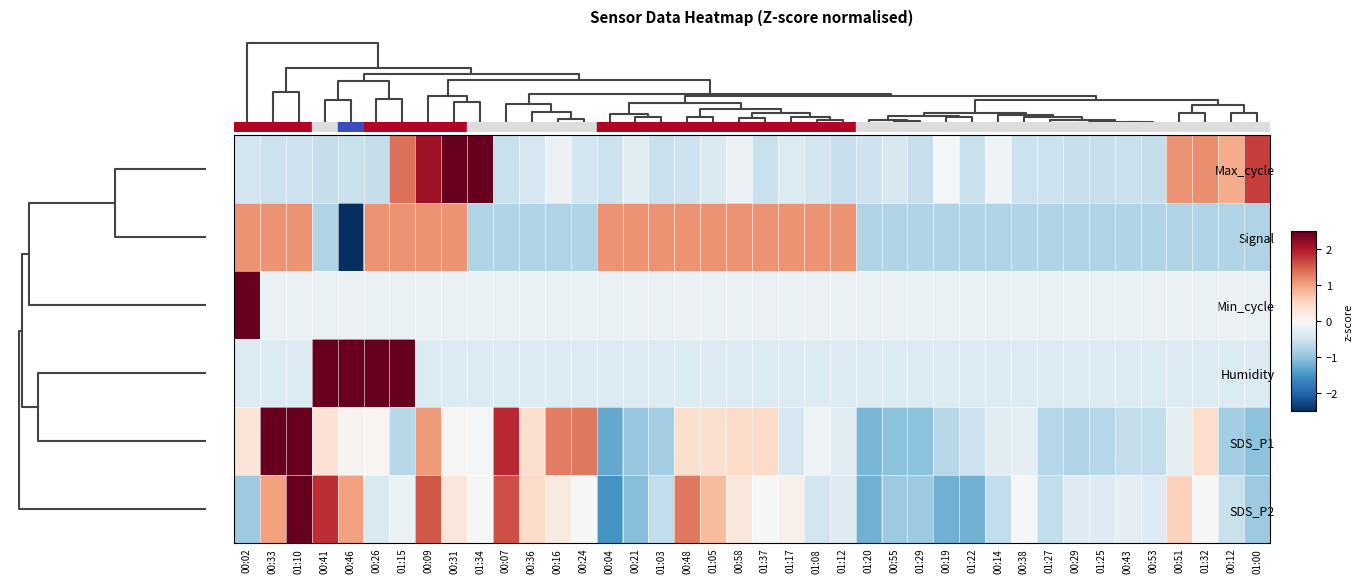

Reading right to left, extract all data points from this chart.

Max_cycle: 01:00=1.7	00:12=0.9	01:32=1.2	00:51=1.1	00:53=-0.6	00:43=-0.6	01:25=-0.6	00:29=-0.6	01:27=-0.5	00:38=-0.5	00:14=-0.1	01:22=-0.6	00:19=-0.1	01:29=-0.6	00:55=-0.4	01:20=-0.5	01:12=-0.6	01:08=-0.5	01:17=-0.3	01:37=-0.6	00:58=-0.2	01:05=-0.4	00:48=-0.5	01:03=-0.5	00:21=-0.3	00:04=-0.5	00:24=-0.5	00:16=-0.1	00:36=-0.4	00:07=-0.6	01:34=3.1	00:31=3.2	00:09=2.1	01:15=1.4	00:26=-0.6	00:46=-0.5	00:41=-0.6	01:10=-0.5	00:33=-0.5	00:02=-0.5
Signal: 01:00=-0.7	00:12=-0.7	01:32=-0.7	00:51=-0.7	00:53=-0.7	00:43=-0.7	01:25=-0.7	00:29=-0.7	01:27=-0.7	00:38=-0.7	00:14=-0.7	01:22=-0.7	00:19=-0.7	01:29=-0.7	00:55=-0.7	01:20=-0.7	01:12=1.1	01:08=1.1	01:17=1.1	01:37=1.1	00:58=1.1	01:05=1.1	00:48=1.1	01:03=1.1	00:21=1.1	00:04=1.1	00:24=-0.7	00:16=-0.7	00:36=-0.7	00:07=-0.7	01:34=-0.7	00:31=1.1	00:09=1.1	01:15=1.1	00:26=1.1	00:46=-2.6	00:41=-0.7	01:10=1.1	00:33=1.1	00:02=1.1
Min_cycle: 01:00=-0.2	00:12=-0.2	01:32=-0.2	00:51=-0.2	00:53=-0.2	00:43=-0.2	01:25=-0.2	00:29=-0.2	01:27=-0.2	00:38=-0.2	00:14=-0.2	01:22=-0.2	00:19=-0.2	01:29=-0.2	00:55=-0.2	01:20=-0.2	01:12=-0.2	01:08=-0.2	01:17=-0.2	01:37=-0.2	00:58=-0.2	01:05=-0.2	00:48=-0.2	01:03=-0.2	00:21=-0.2	00:04=-0.2	00:24=-0.2	00:16=-0.2	00:36=-0.2	00:07=-0.2	01:34=-0.2	00:31=-0.2	00:09=-0.2	01:15=-0.2	00:26=-0.2	00:46=-0.2	00:41=-0.2	01:10=-0.2	00:33=-0.2	00:02=6.2
Humidity: 01:00=-0.3	00:12=-0.3	01:32=-0.3	00:51=-0.3	00:53=-0.3	00:43=-0.3	01:25=-0.3	00:29=-0.3	01:27=-0.3	00:38=-0.3	00:14=-0.3	01:22=-0.3	00:19=-0.3	01:29=-0.3	00:55=-0.3	01:20=-0.3	01:12=-0.3	01:08=-0.3	01:17=-0.3	01:37=-0.3	00:58=-0.3	01:05=-0.3	00:48=-0.3	01:03=-0.3	00:21=-0.3	00:04=-0.3	00:24=-0.3	00:16=-0.3	00:36=-0.3	00:07=-0.3	01:34=-0.3	00:31=-0.3	00:09=-0.3	01:15=2.9	00:26=3.0	00:46=3.1	00:41=3.0	01:10=-0.3	00:33=-0.3	00:02=-0.3
SDS_P1: 01:00=-1.0	00:12=-0.9	01:32=0.4	00:51=-0.2	00:53=-0.6	00:43=-0.6	01:25=-0.7	00:29=-0.8	01:27=-0.7	00:38=-0.2	00:14=-0.3	01:22=-0.5	00:19=-0.7	01:29=-1.0	00:55=-1.0	01:20=-1.1	01:12=-0.3	01:08=-0.1	01:17=-0.4	01:37=0.5	00:58=0.5	01:05=0.4	00:48=0.4	01:03=-0.9	00:21=-1.0	00:04=-1.3	00:24=1.3	00:16=1.3	00:36=0.4	00:07=1.9	01:34=-0.1	00:31=0.0	00:09=1.1	01:15=-0.7	00:26=0.0	00:46=0.1	00:41=0.4	01:10=2.6	00:33=3.4	00:02=0.3
SDS_P2: 01:00=-0.9	00:12=-0.6	01:32=-0.0	00:51=0.6	00:53=-0.3	00:43=-0.2	01:25=-0.3	00:29=-0.3	01:27=-0.6	00:38=-0.0	00:14=-0.6	01:22=-1.2	00:19=-1.2	01:29=-0.9	00:55=-0.9	01:20=-1.2	01:12=-0.3	01:08=-0.5	01:17=0.1	01:37=-0.0	00:58=0.3	01:05=0.8	00:48=1.3	01:03=-0.6	00:21=-1.1	00:04=-1.5	00:24=-0.0	00:16=0.2	00:36=0.5	00:07=1.6	01:34=-0.0	00:31=0.3	00:09=1.6	01:15=-0.2	00:26=-0.4	00:46=1.0	00:41=1.9	01:10=3.6	00:33=1.0	00:02=-0.9